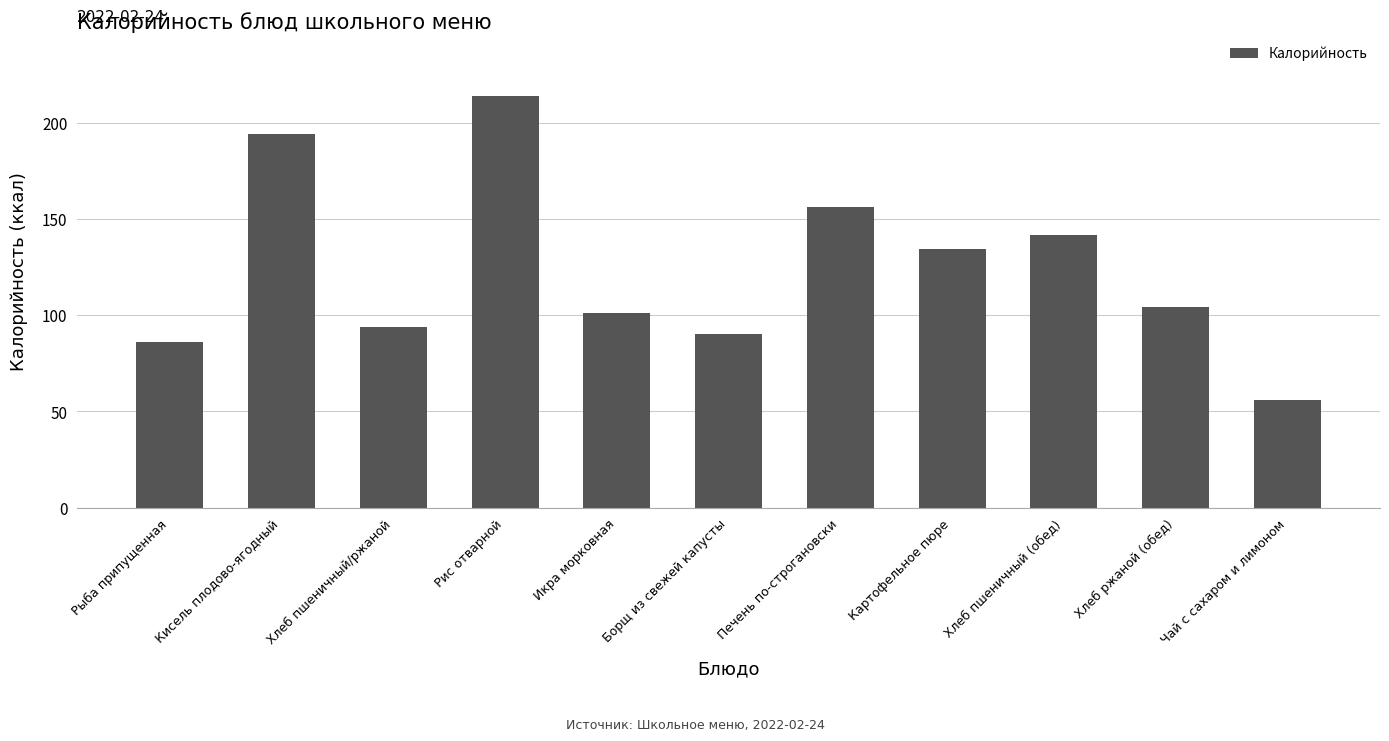

What is the change in value from Кисель плодово-ягодный to Хлеб пшеничный/ржаной?

-100.0